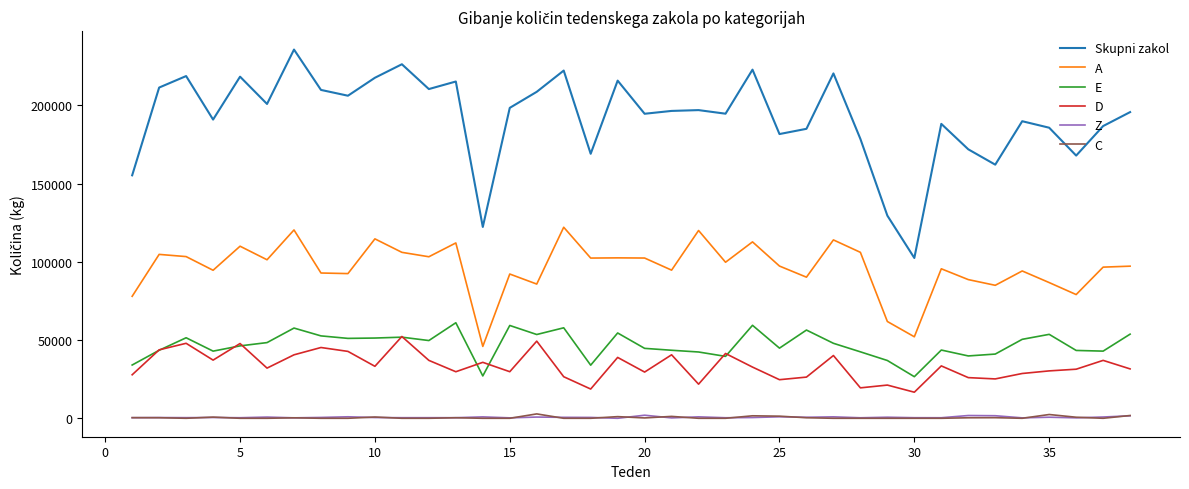

Which series has the widest spread of values?

Skupni zakol